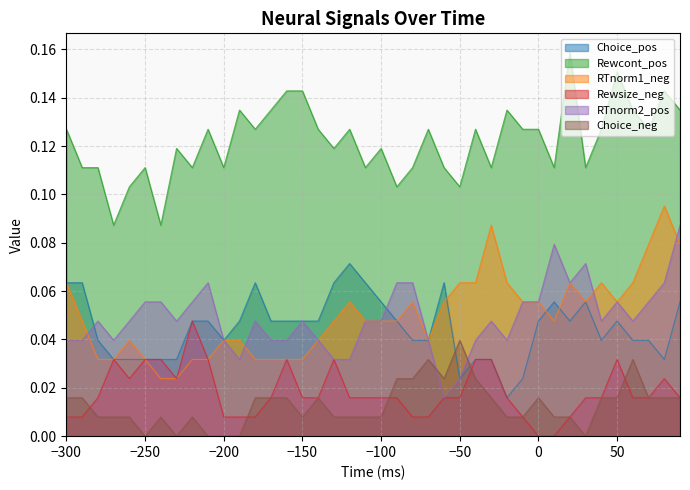

Where is the first local maximum for Rewcont_pos?

-250